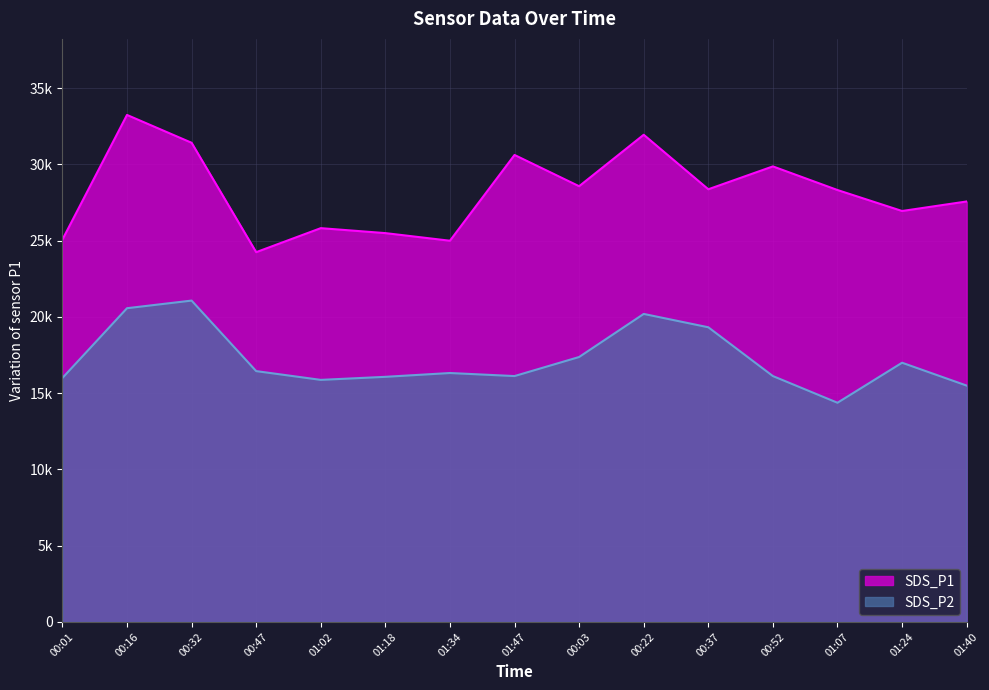

How many interior local peaks does the SDS_P2 series have?

4